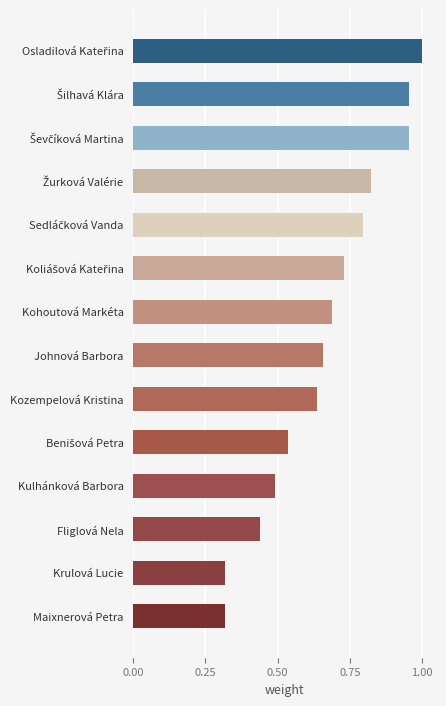

What is the sum of all values?

9.3